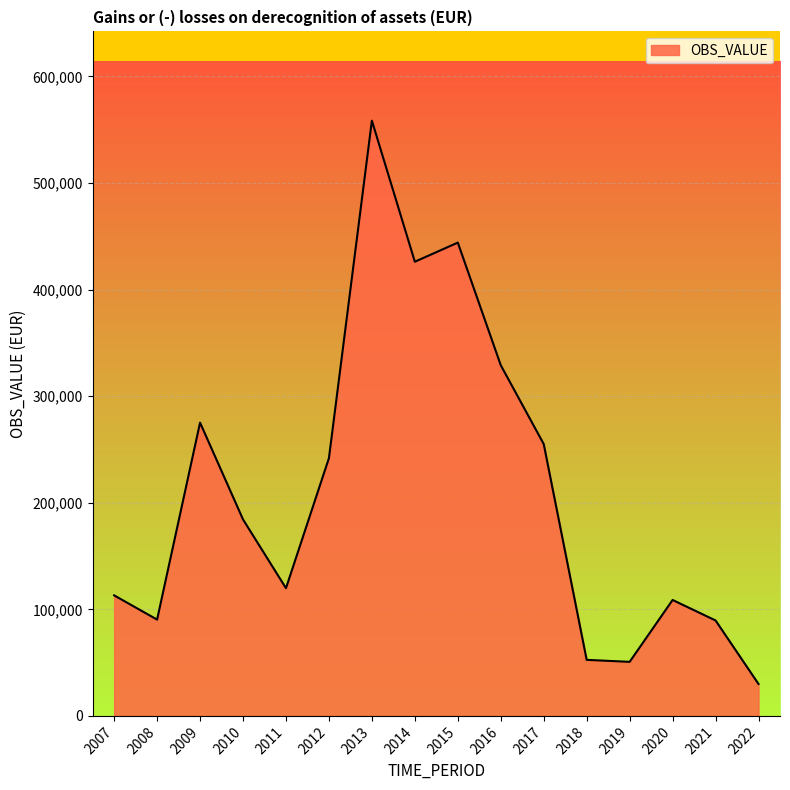

What is the approximate value at 2018?

52579.0